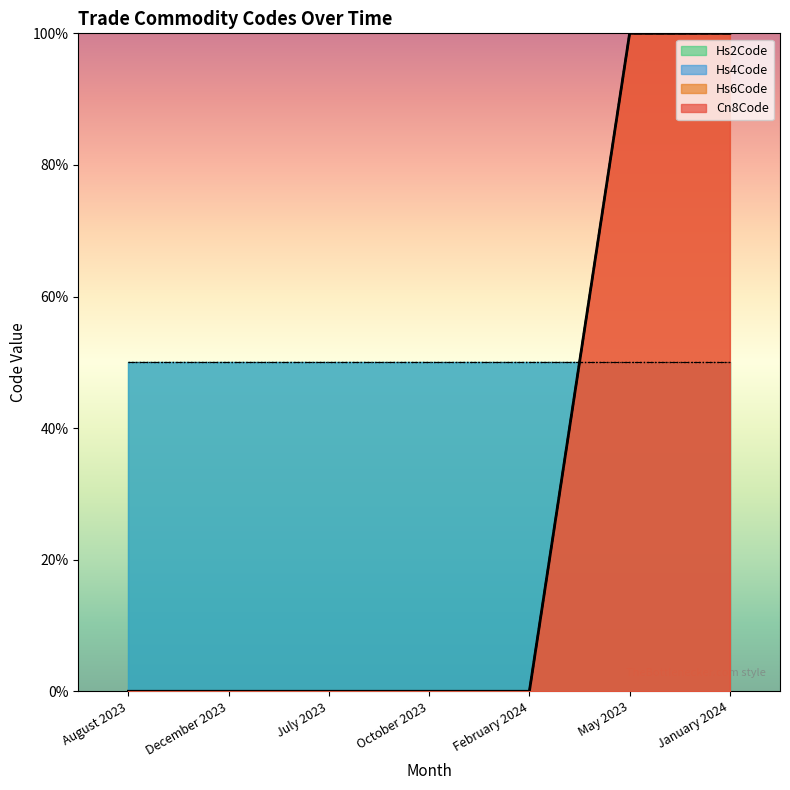

How many values in the Hs6Code series exceed 0?

2